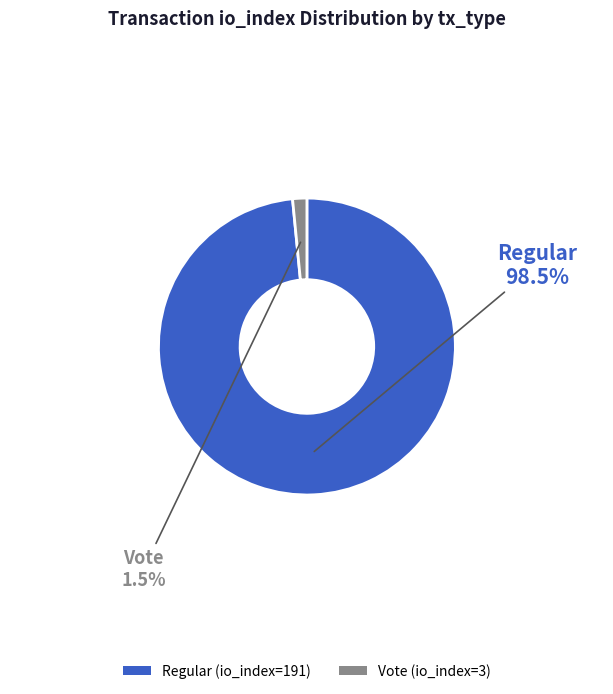

Rank the categories by value from highest to lowest.

Regular (io_index=191), Vote (io_index=3)